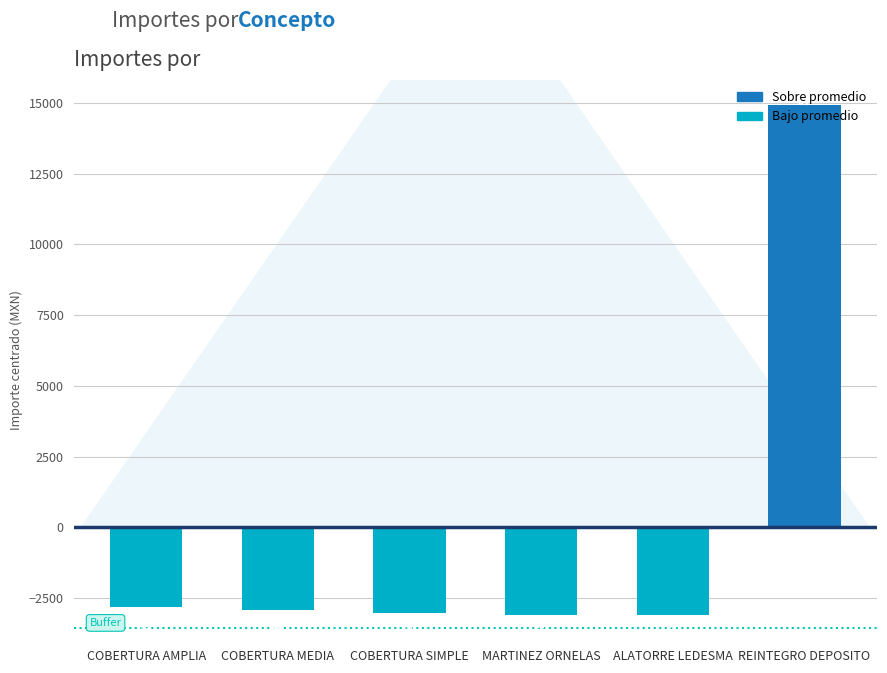

Where does the data first go above -2903?

COBERTURA AMPLIA